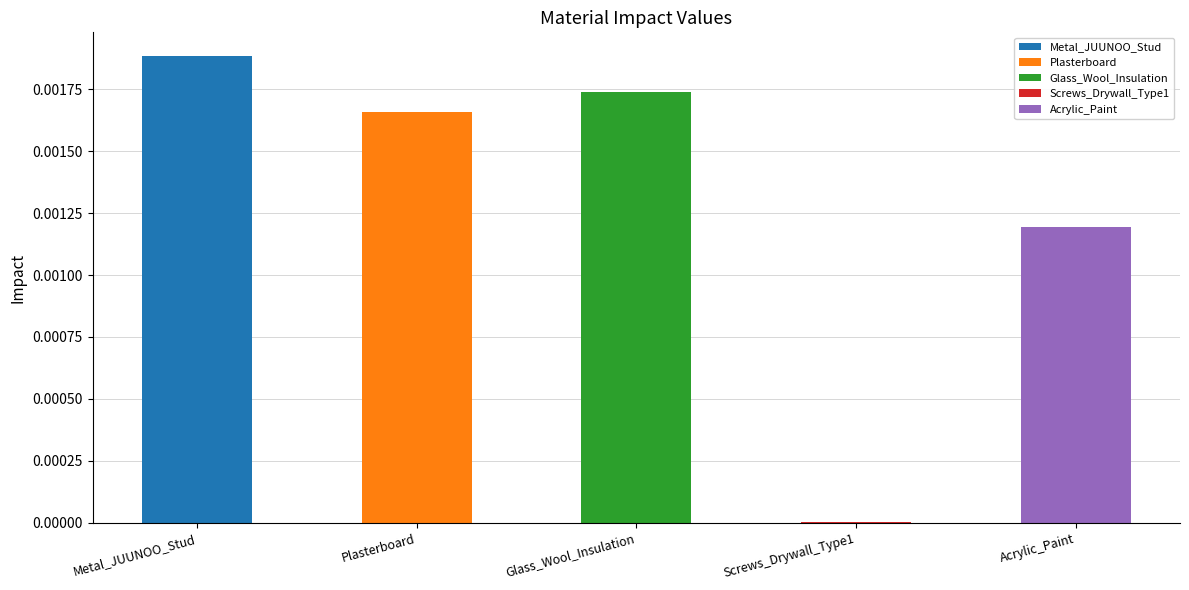

Reading left to right, what are all the values shown in this chart?

Metal_JUUNOO_Stud=0.0	Plasterboard=0.0	Glass_Wool_Insulation=0.0	Screws_Drywall_Type1=0.0	Acrylic_Paint=0.0